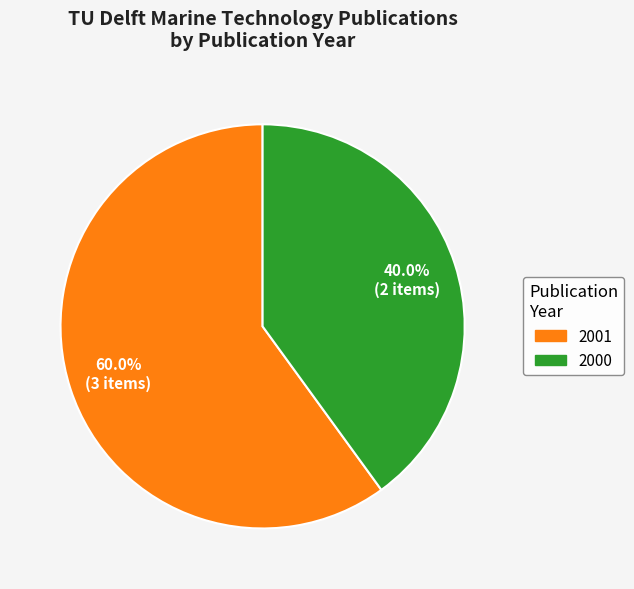

Does any single category account for the majority?

Yes